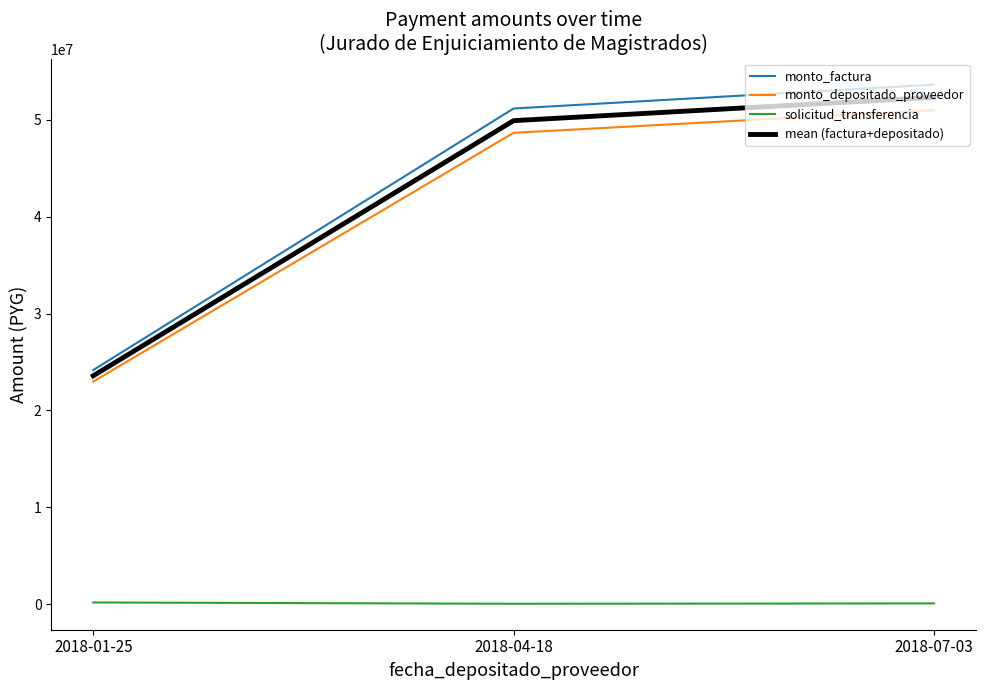

Which category has the highest value in the monto_factura series?

2018-07-03